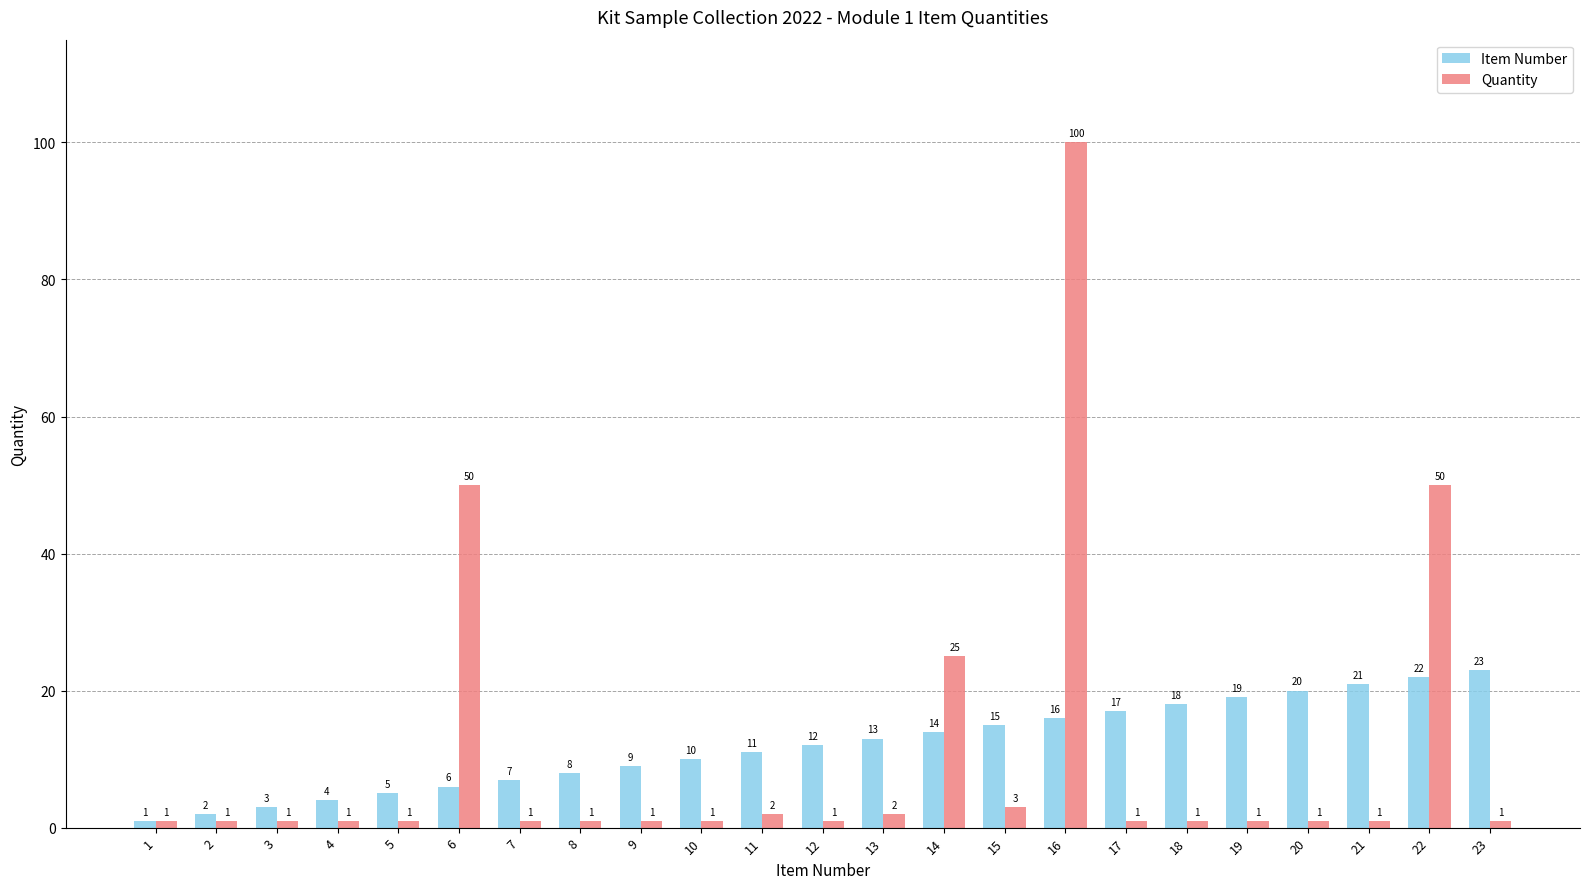

Reading left to right, list all the values displayed in this chart.

Item Number: 1	2	3	4	5	6	7	8	9	10	11	12	13	14	15	16	17	18	19	20	21	22	23
Quantity: 1	1	1	1	1	50	1	1	1	1	2	1	2	25	3	100	1	1	1	1	1	50	1